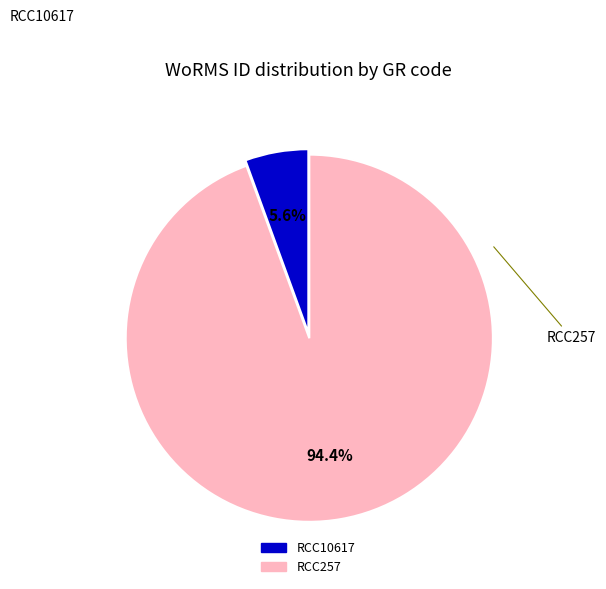

To the nearest percent, what is the difference between the largest and smallest slice percentages?

89%